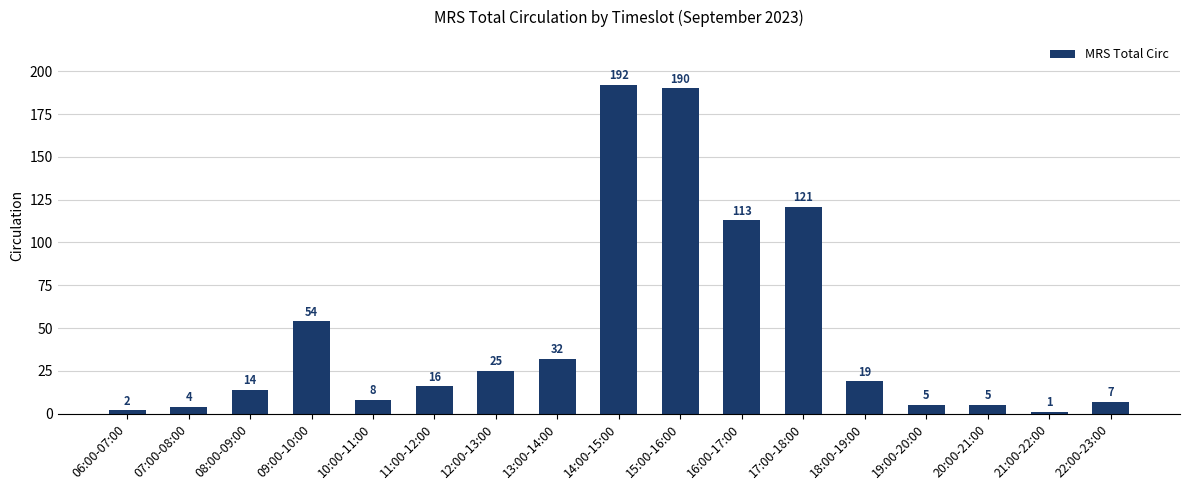

What is the smallest value displayed?

1